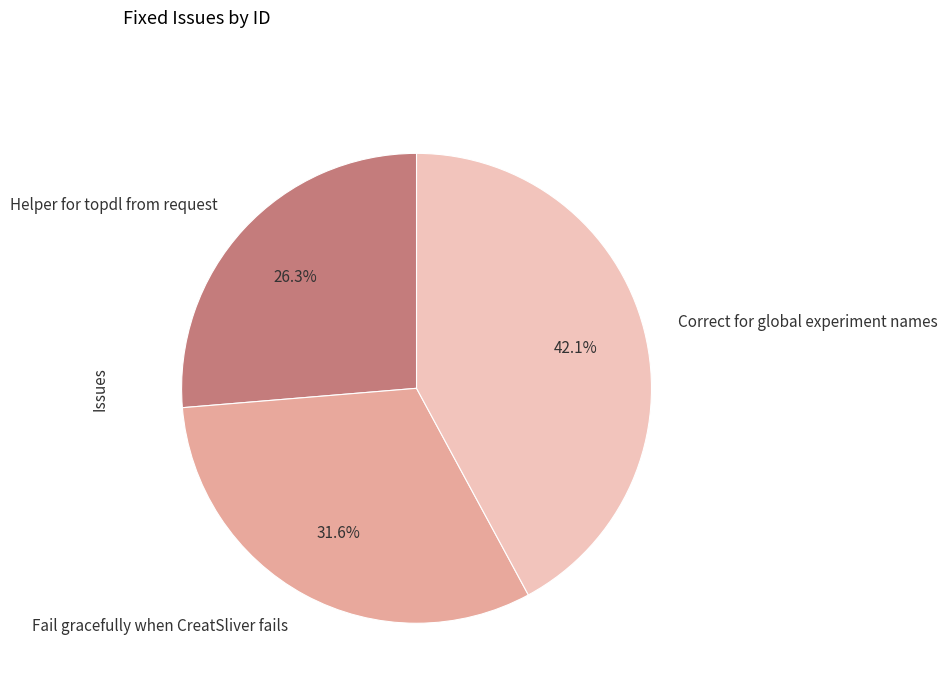

What is the largest slice in the pie chart?

Correct for global experiment names